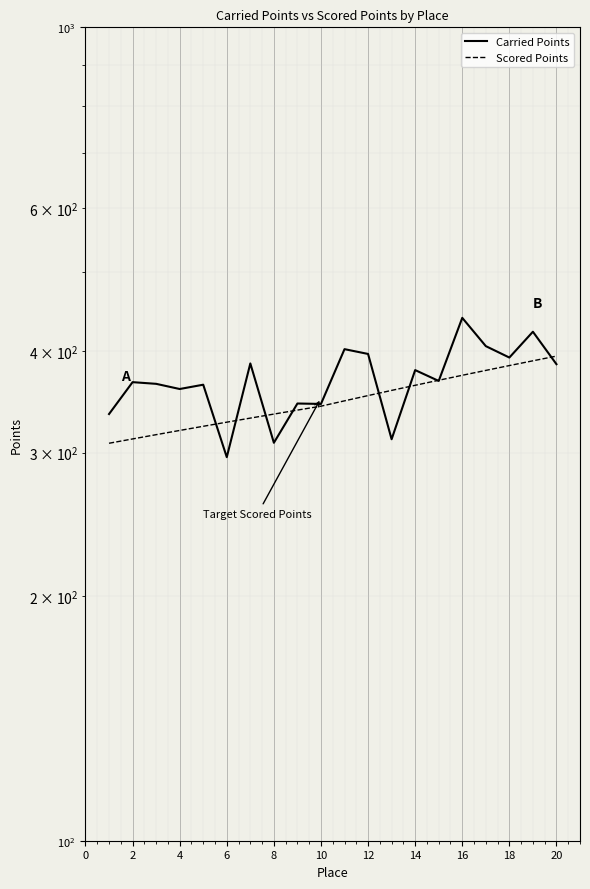

True or false: Scored Points has a value of 315.6 at 4.

True